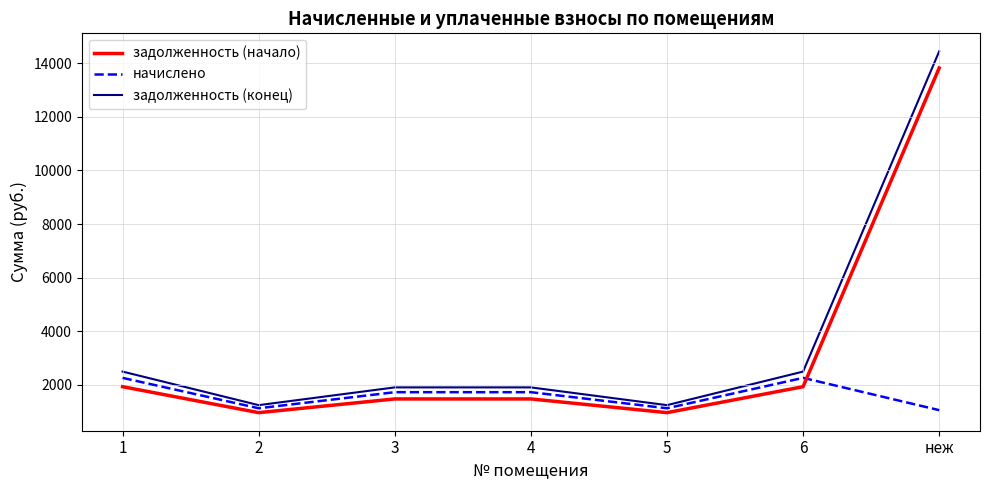

What is the greatest value displayed?

14443.7